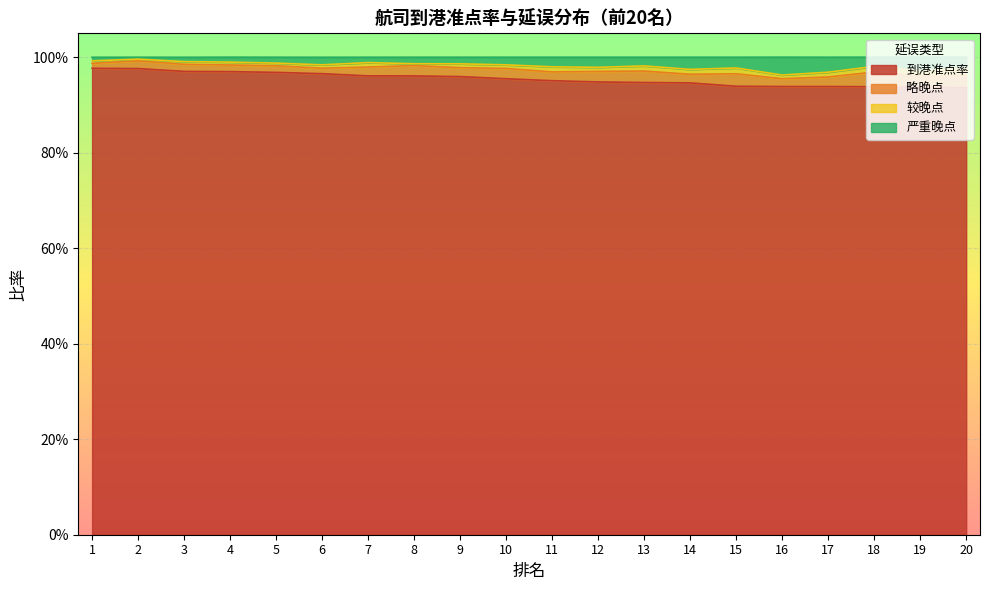

What is the sum of all 到港准点率 values?

19.1